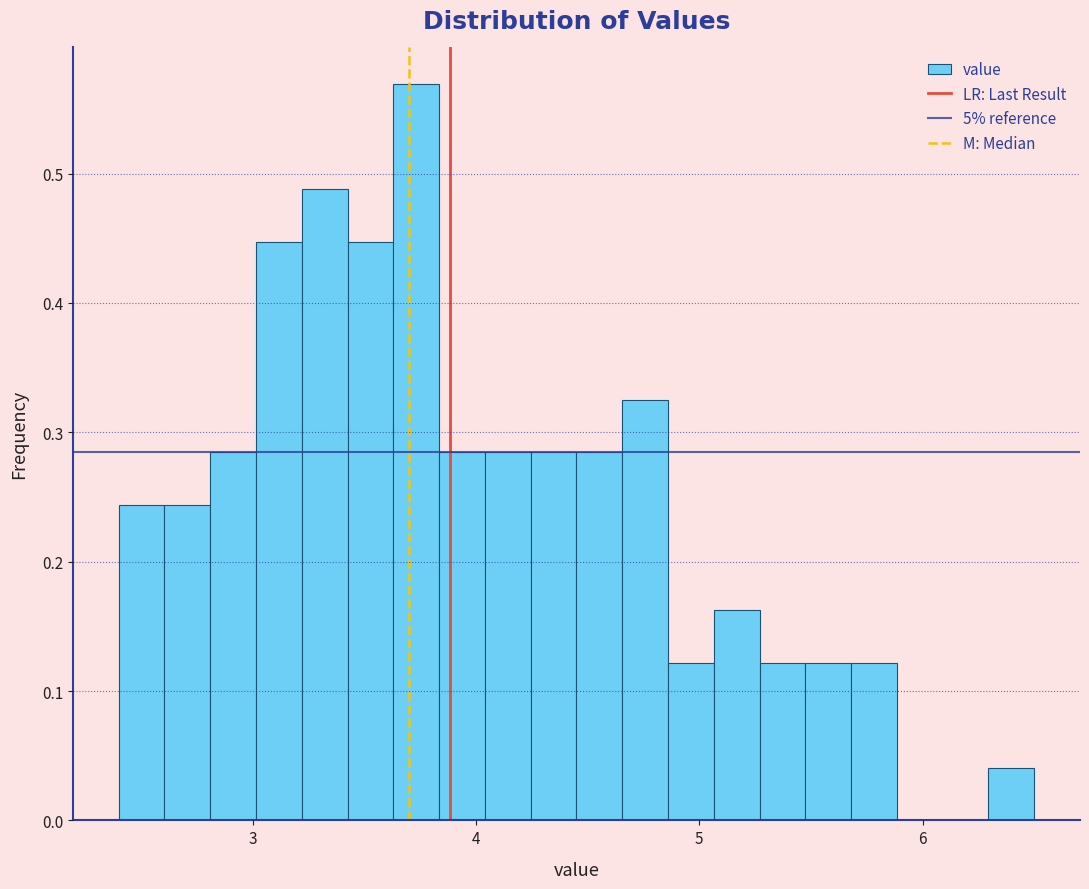

Around what value on the x-axis is the tallest bar? Give the approximate position of its centre, as read against the axis.

3.7